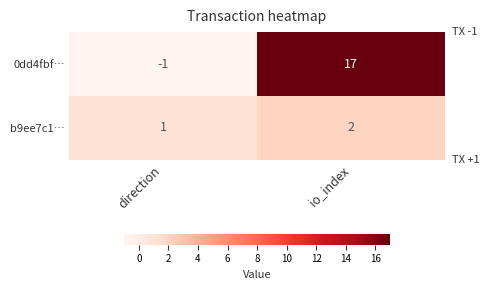

What is the difference between the highest and lowest values at io_index?

15